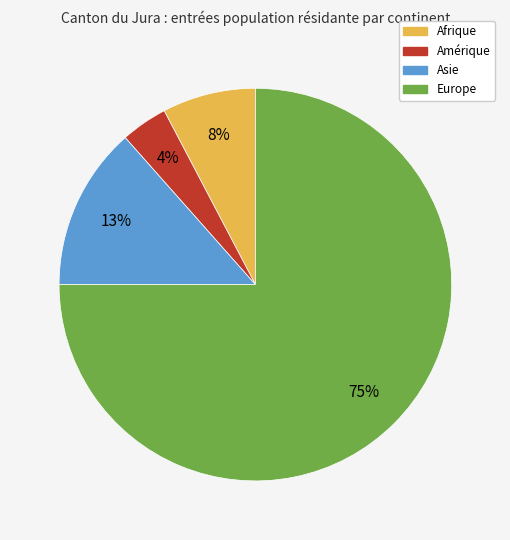

Count the number of slices in the pie.

4